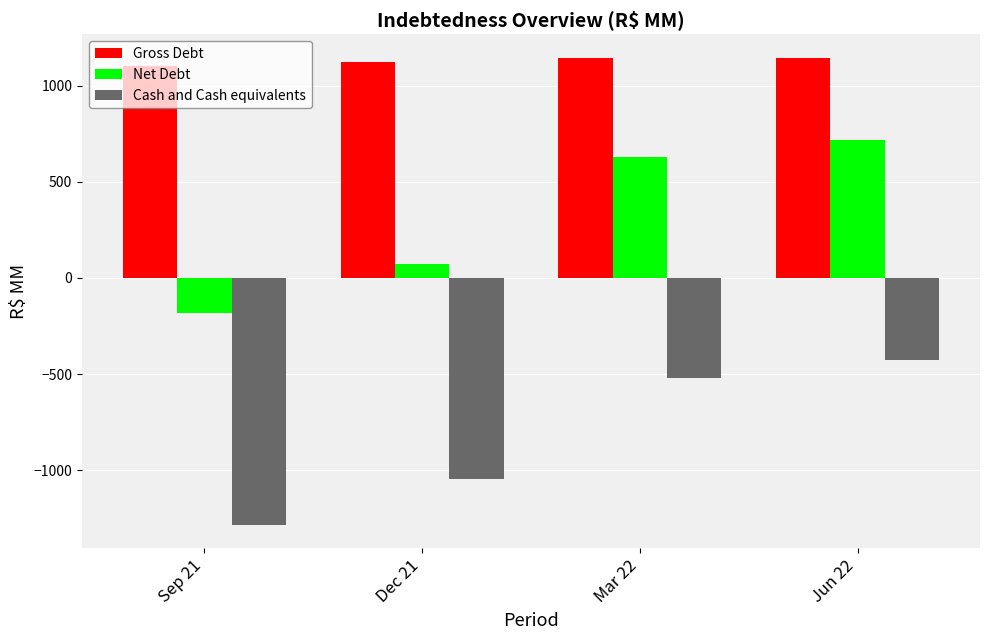

List the series in order of their peak value, highest first.

Gross Debt, Net Debt, Cash and Cash equivalents